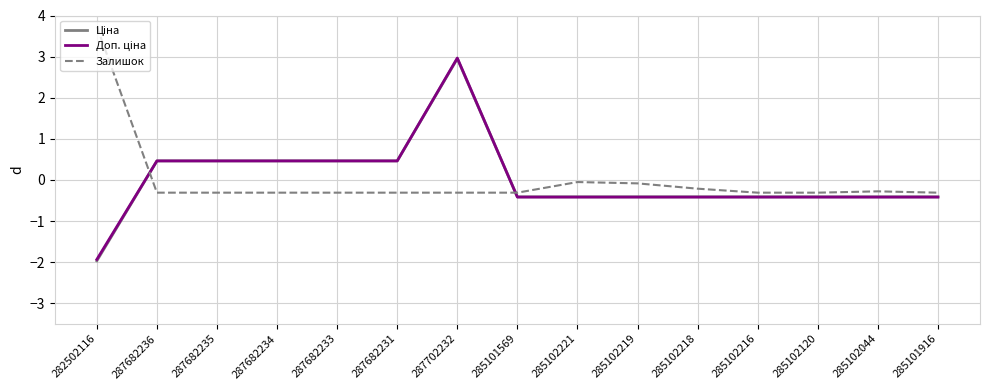

At which category is the sum across all series the highest?

287702232